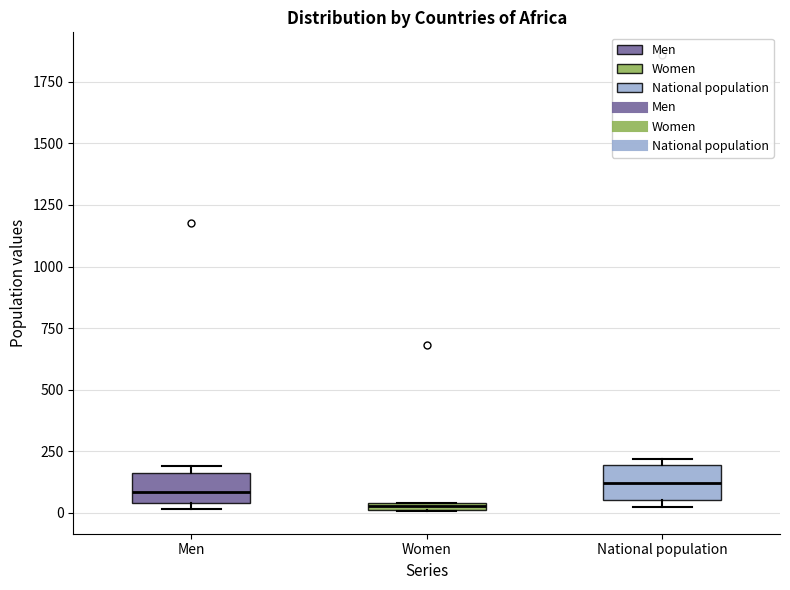

Which box's median line is the lowest?

Women